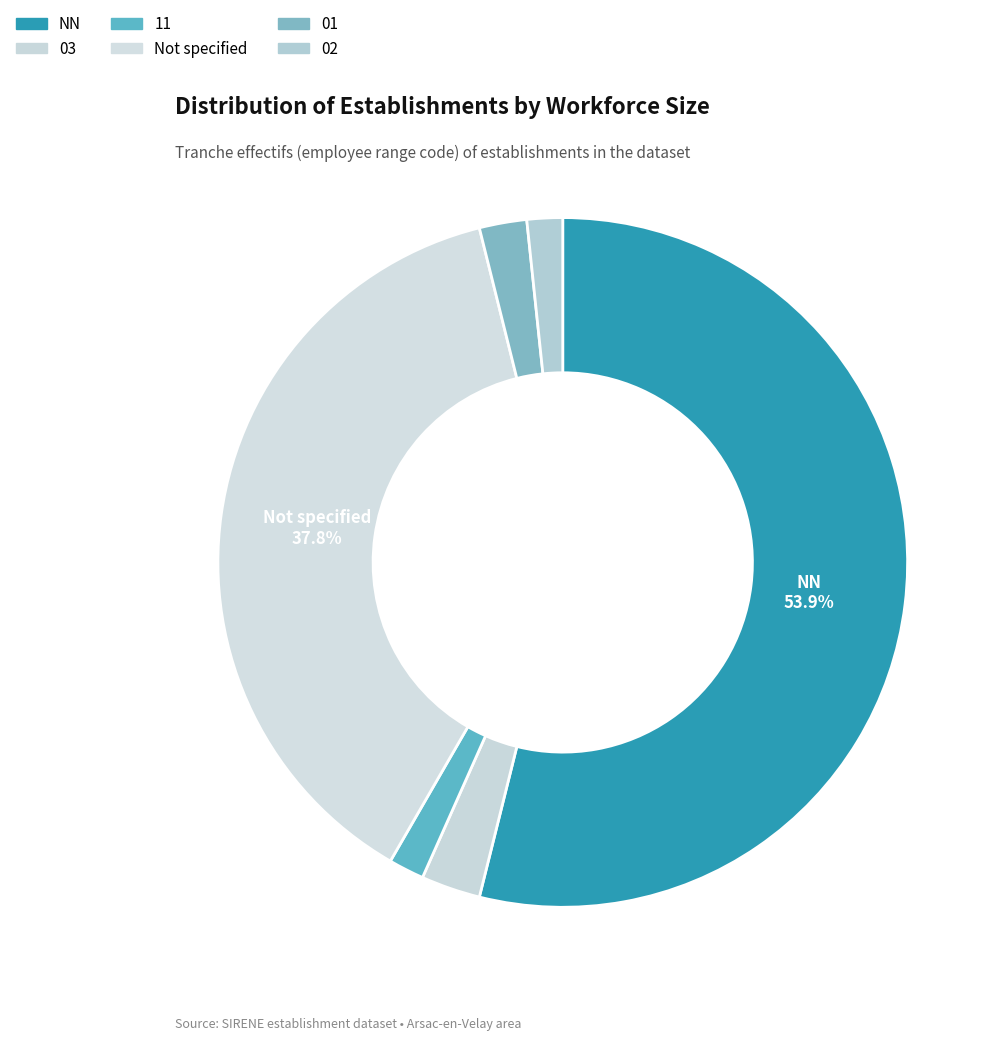

How many slices are in this pie chart?

6